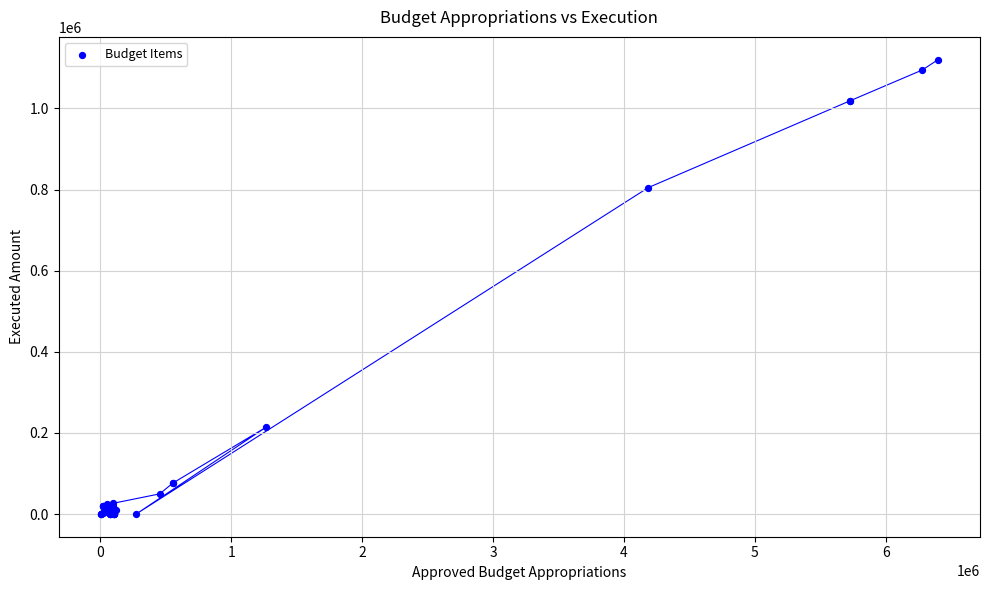

What Y value in the scatter plot is closest to 560215?

804704.3